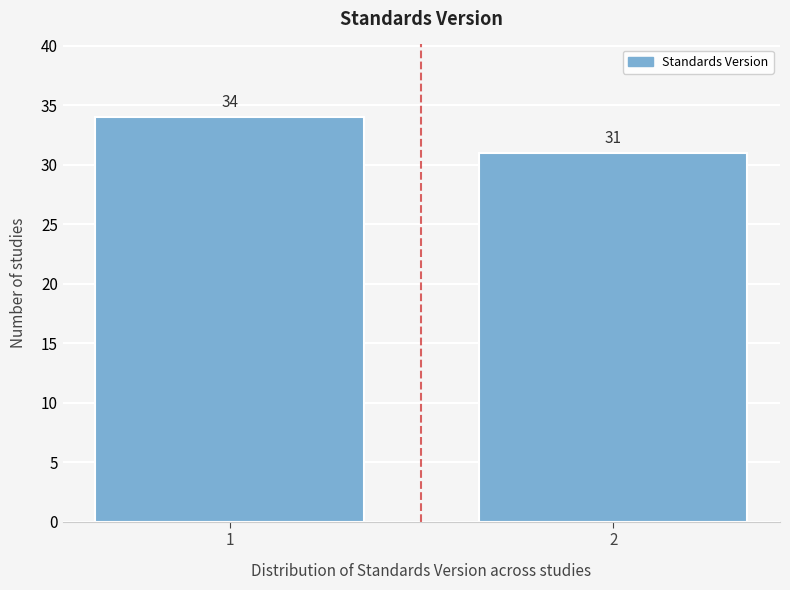

Reading left to right, list all the values displayed in this chart.

1=34	2=31